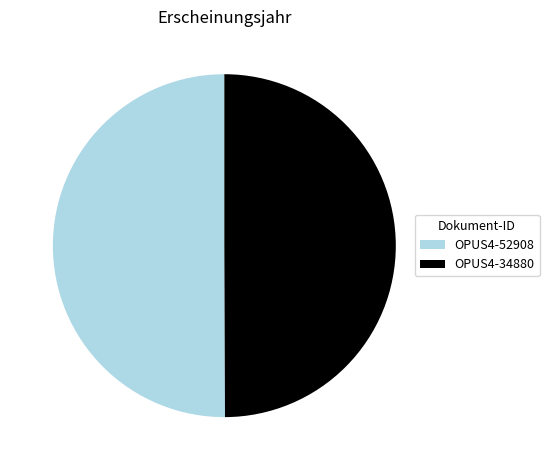

Do OPUS4-34880 and OPUS4-52908 together represent more than half of the pie?

Yes